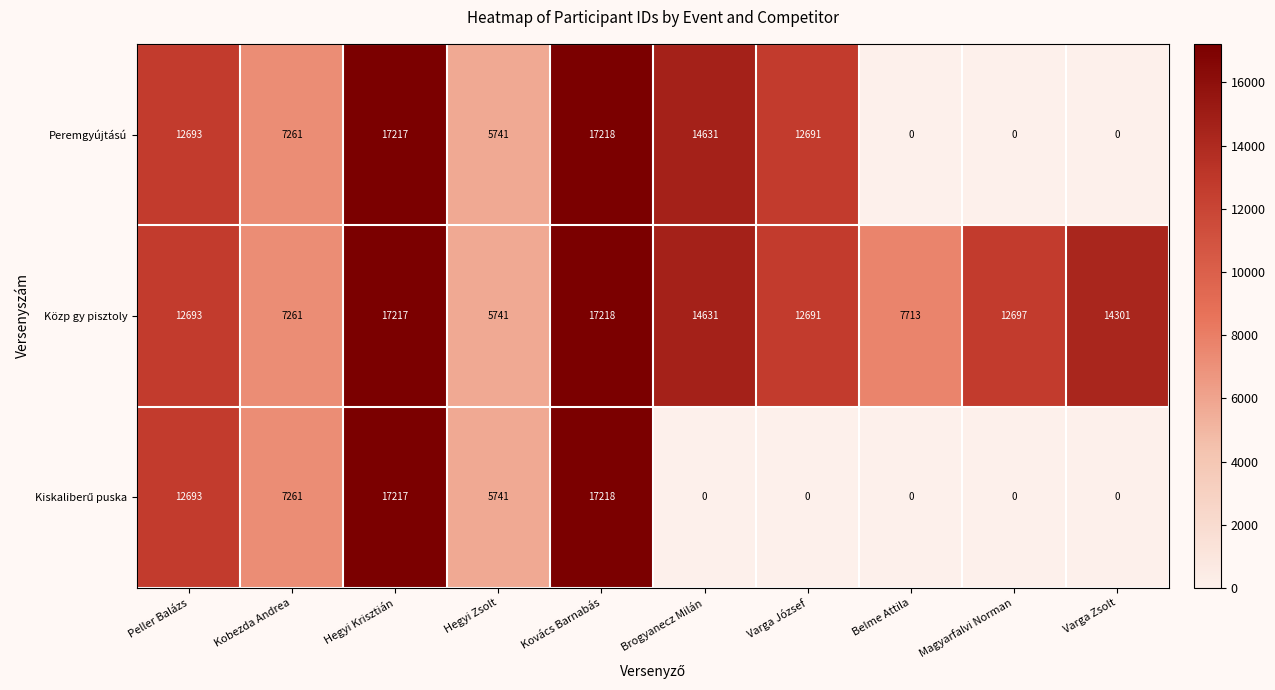

What is the sum of the Peremgyújtású values at Peller Balázs and Varga Zsolt?

12693